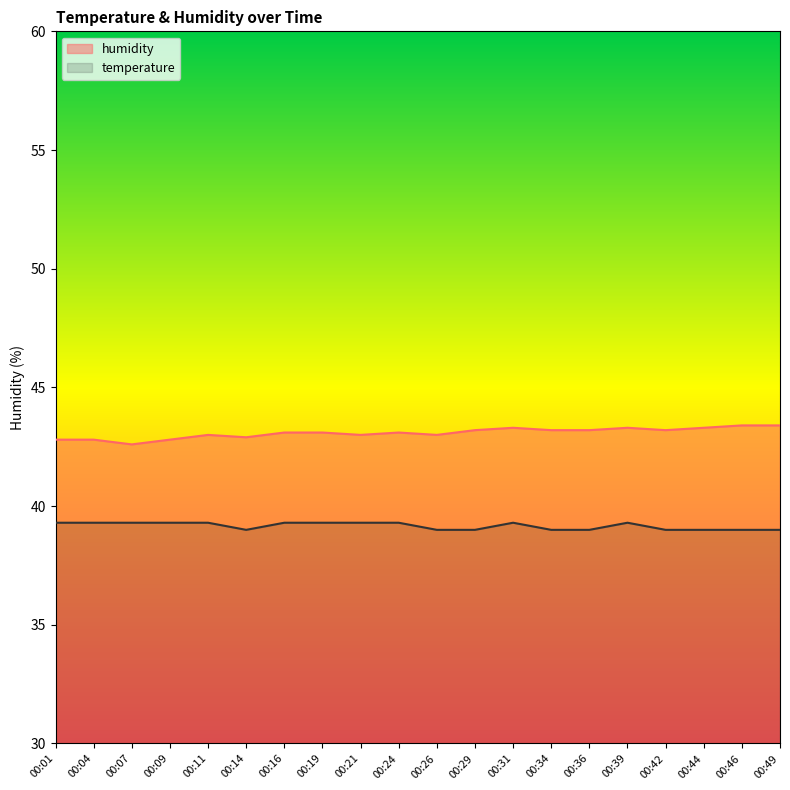

How many lines are shown in the chart?

2